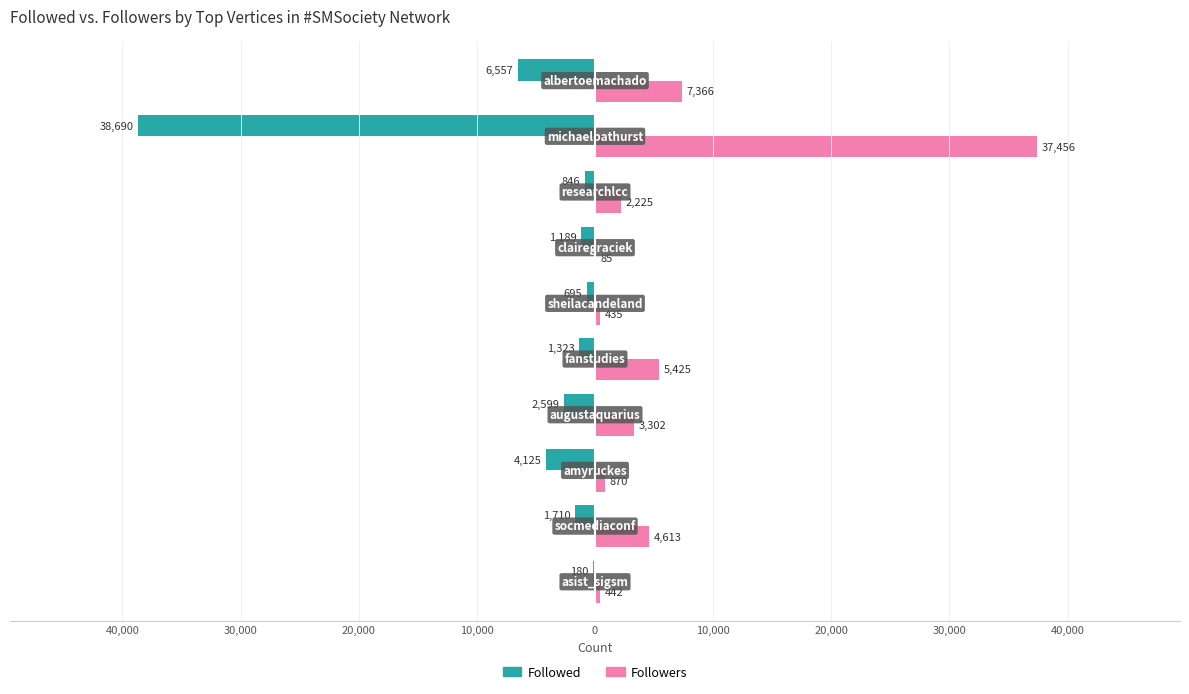

What are all the series names shown in the legend?

Followed, Followers